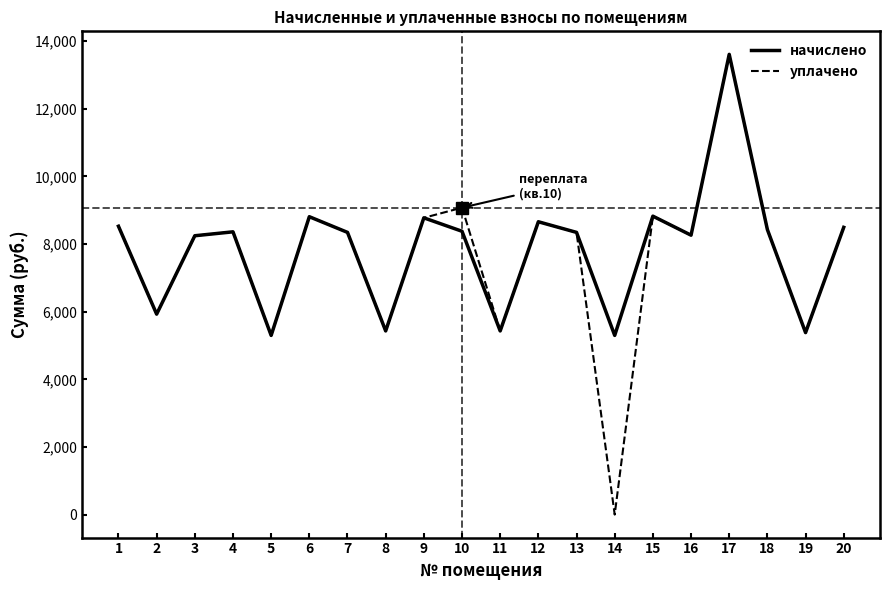

What value does the уплачено series have at 18?

8429.0